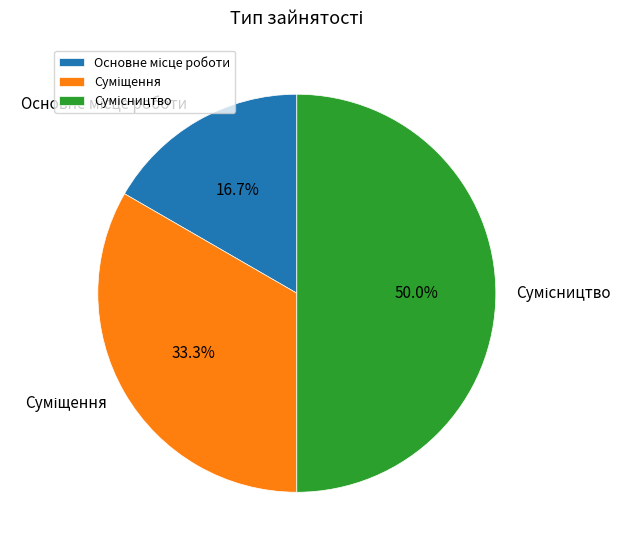

Is the sum of Основне місце роботи and Суміщення greater than half?

No